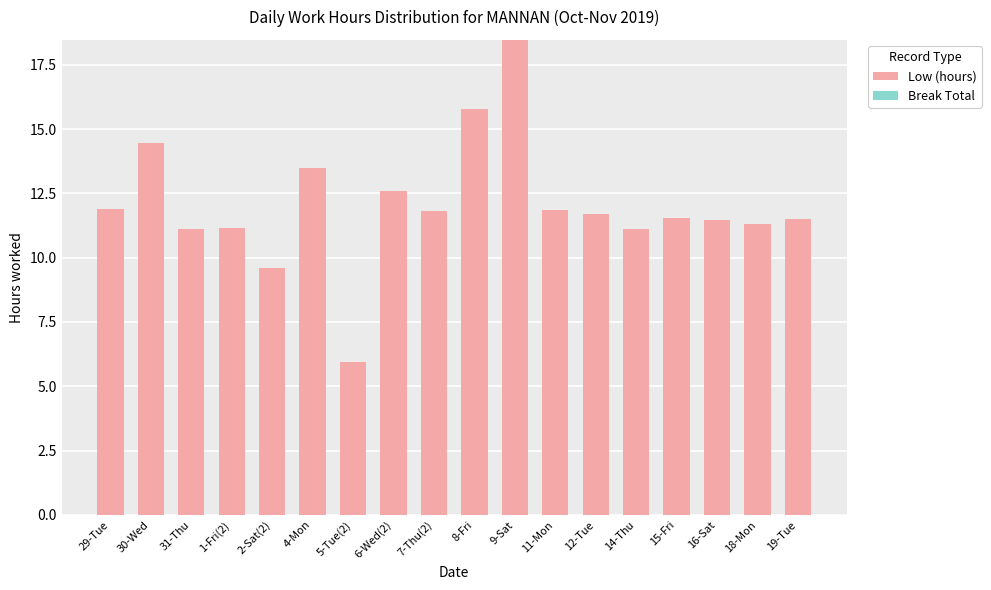

What is the label of the 5th bar from the right?

14-Thu